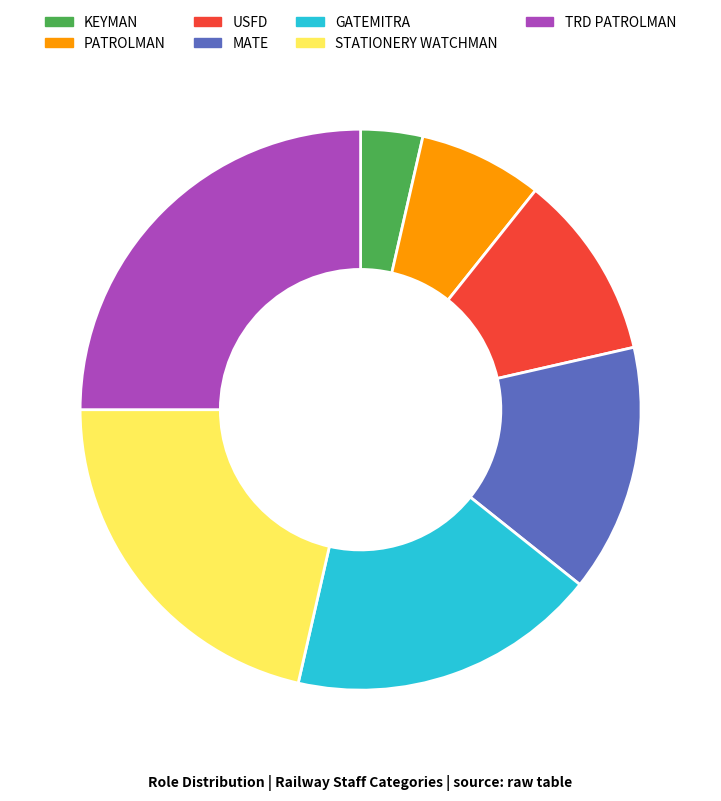

Does GATEMITRA represent more than half of the total?

No